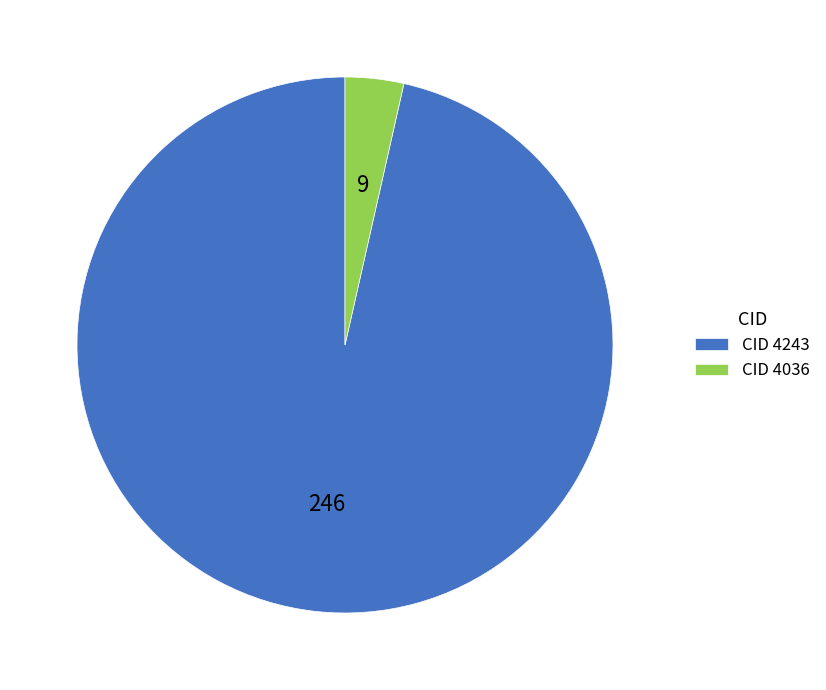

The CID 4243 slice represents 82% of the pie. True or false?

False